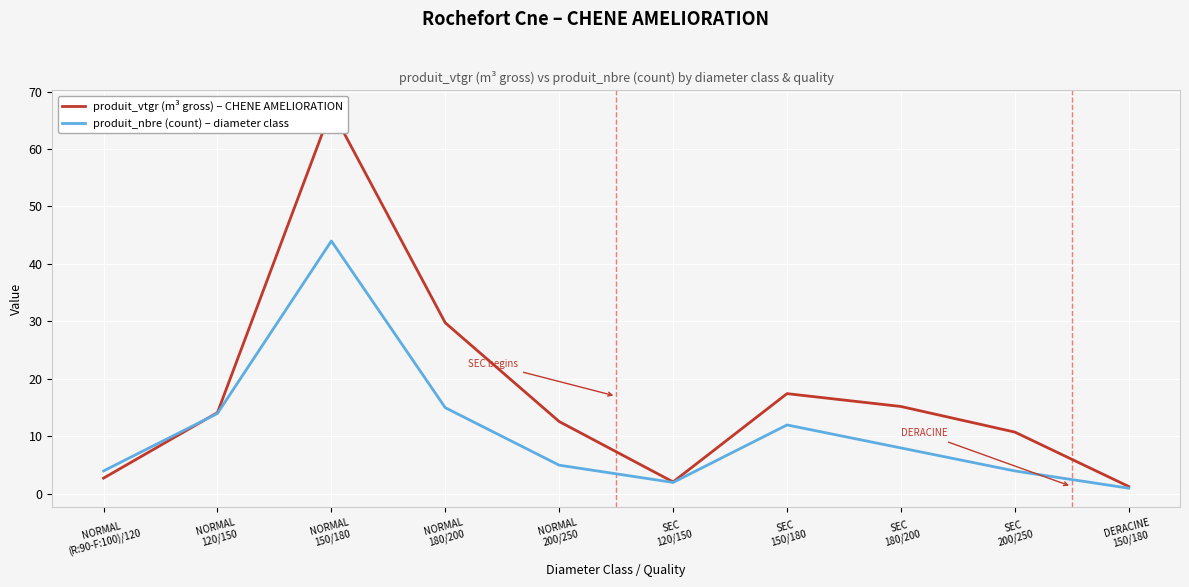

What is the label of the 8th point from the left?

SEC
180/200